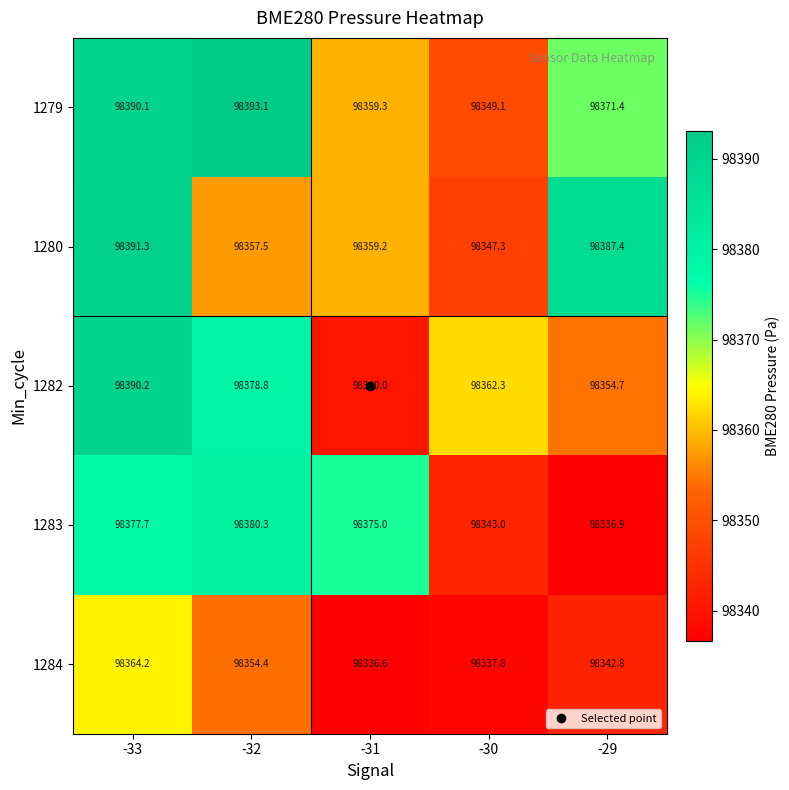

How many series are shown in this chart?

5